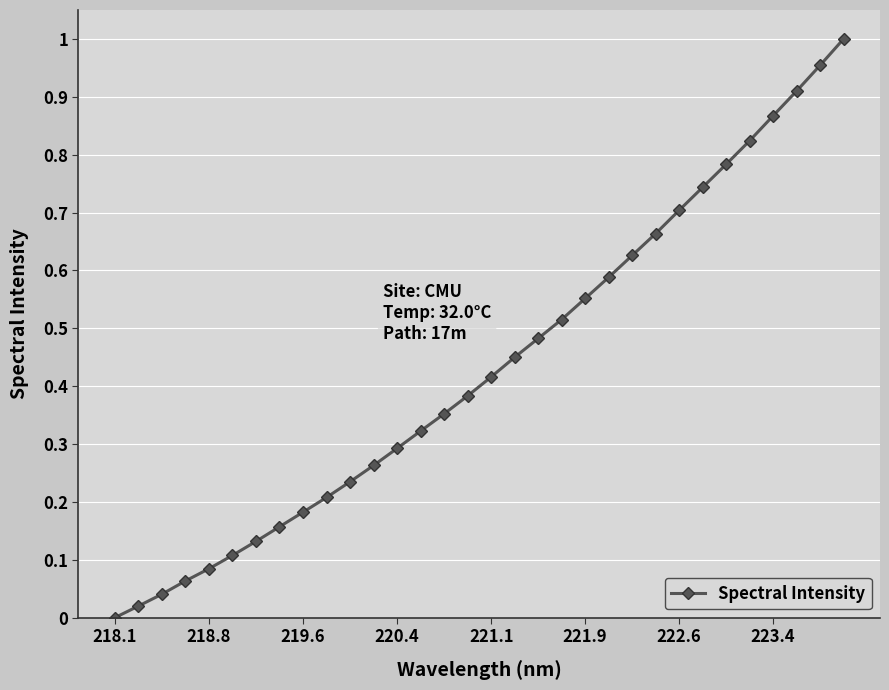

What is the sum of all values?

13.9